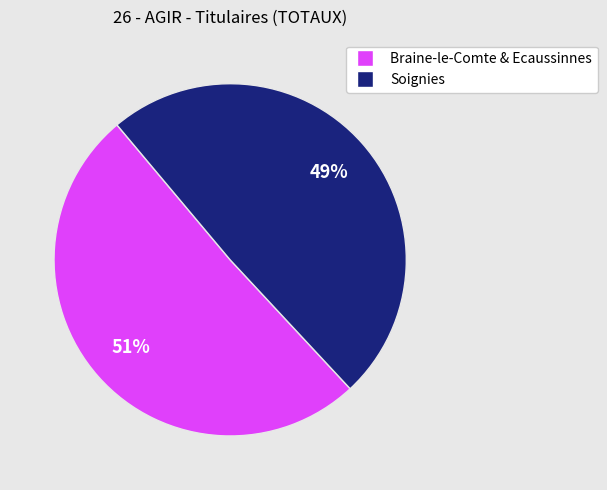

Count the number of slices in the pie.

2